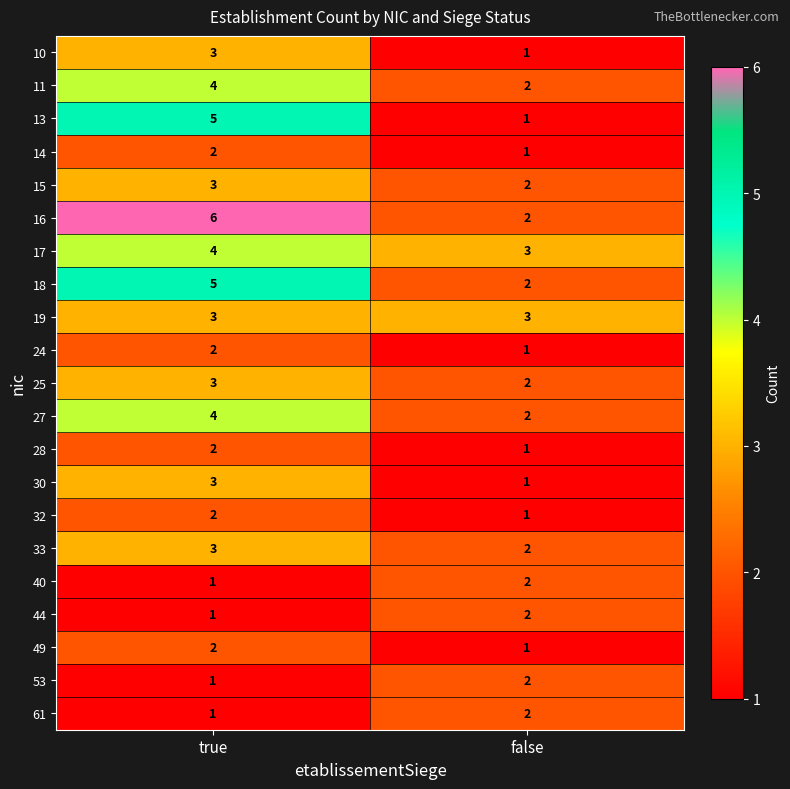

True or false: 11 has a value of 2 at true.

False